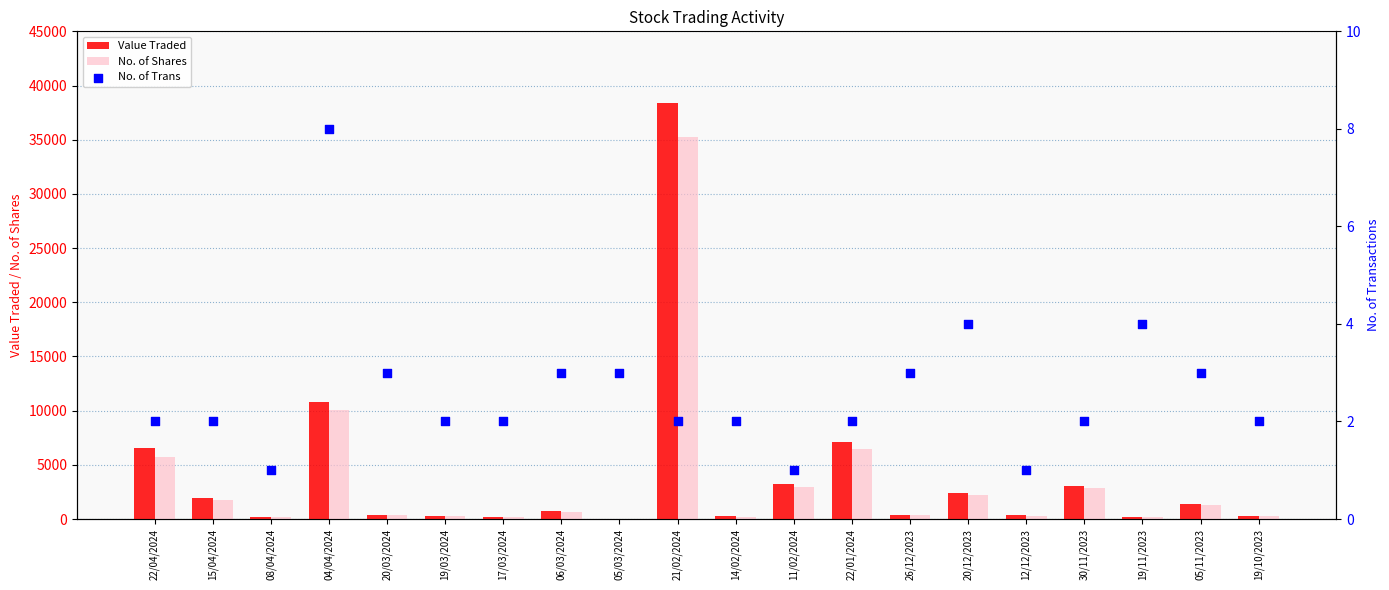

What is the total value across all series at 20/03/2024?

709